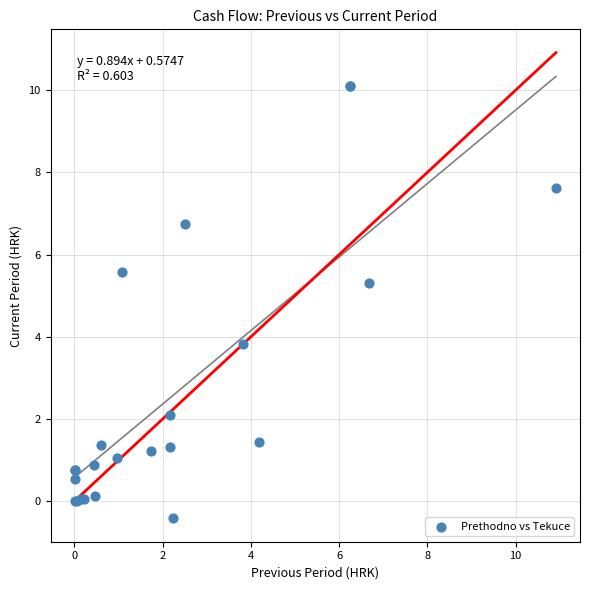

What Y value in the scatter plot is closest to 4?

3.8